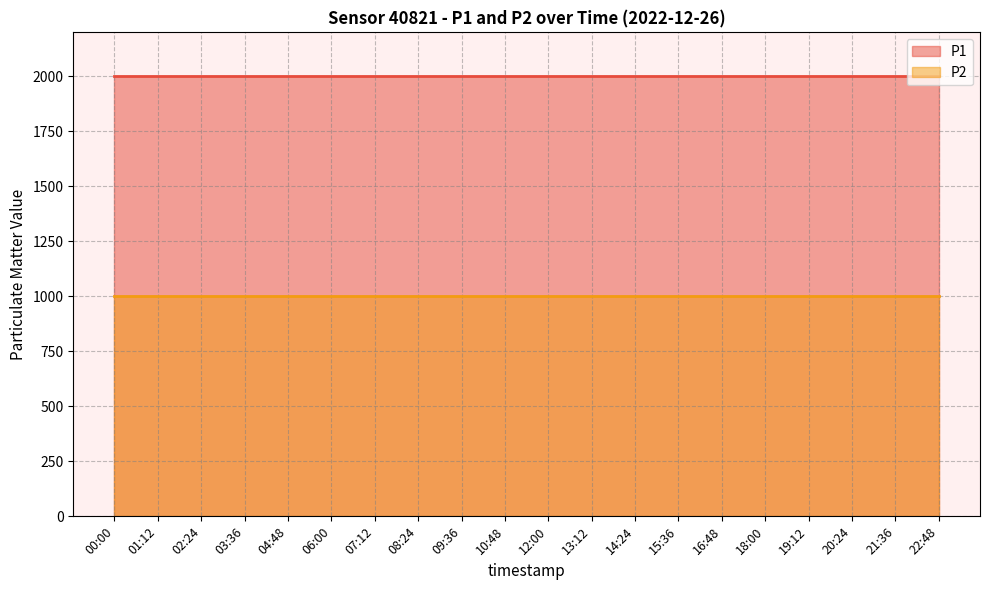

Reading left to right, extract all data points from this chart.

P1: 1999.9	1999.9	1999.9	1999.9	1999.9	1999.9	1999.9	1999.9	1999.9	1999.9	1999.9	1999.9	1999.9	1999.9	1999.9	1999.9	1999.9	1999.9	1999.9	1999.9
P2: 999.9	999.9	999.9	999.9	999.9	999.9	999.9	999.9	999.9	999.9	999.9	999.9	999.9	999.9	999.9	999.9	999.9	999.9	999.9	999.9